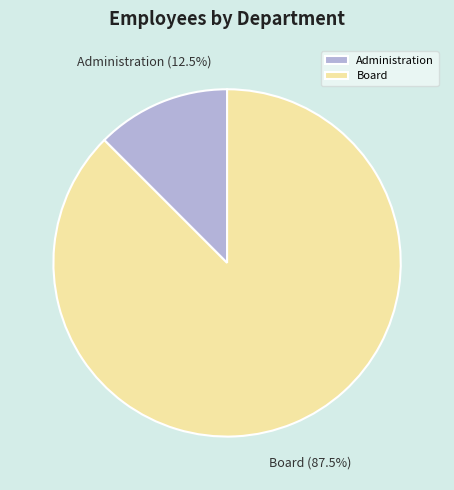

Which category has the smallest portion of the pie?

Administration